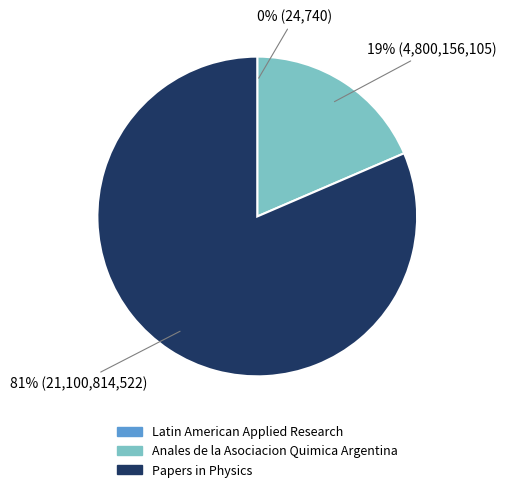

Which has a higher value, Papers in Physics or Anales de la Asociacion Quimica Argentina?

Papers in Physics